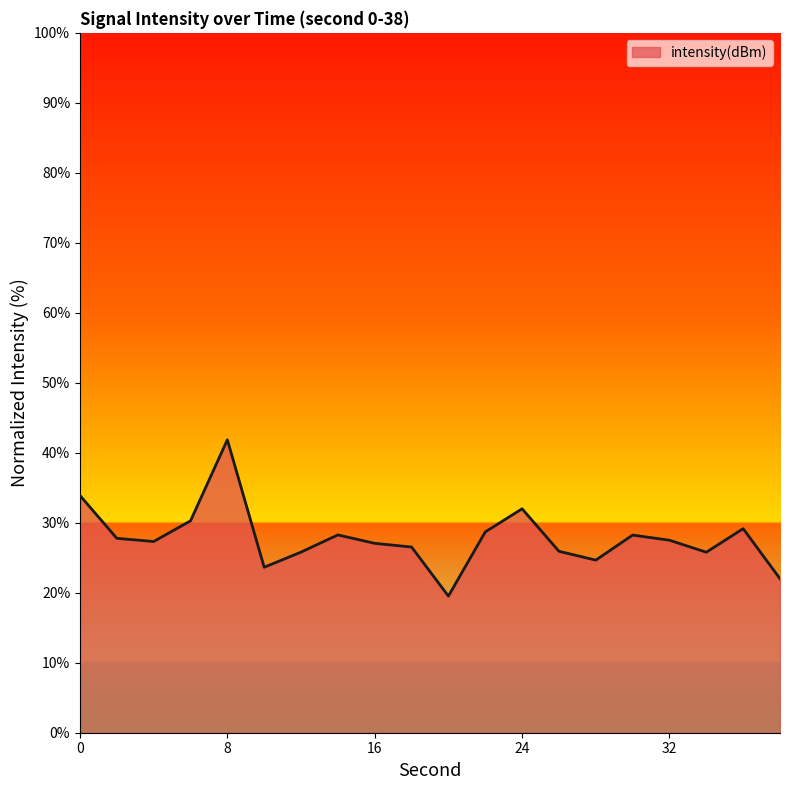

What is the difference between the maximum and minimum values?

22.3